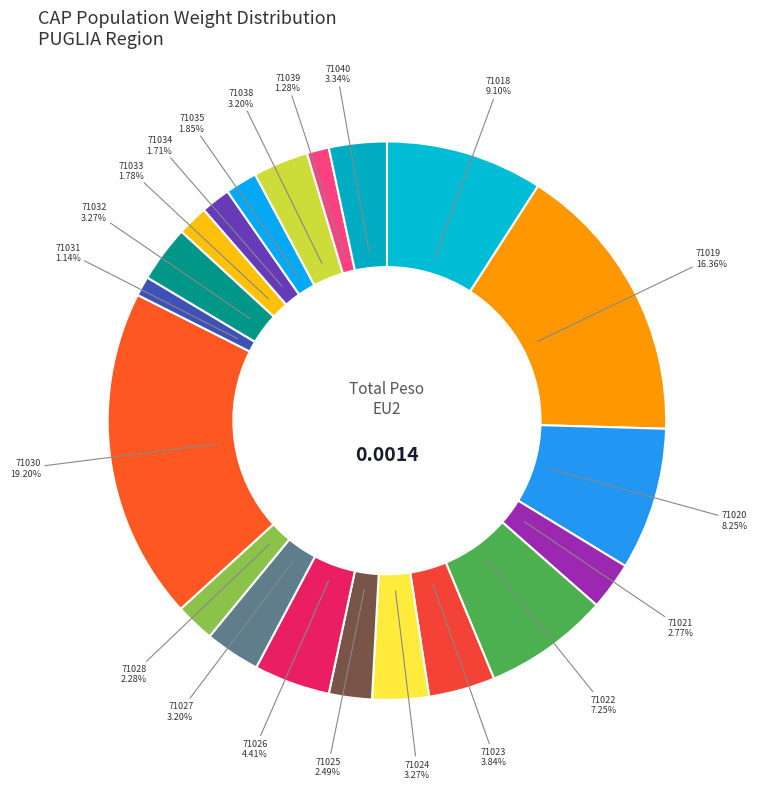

How many segments does this pie chart have?

20